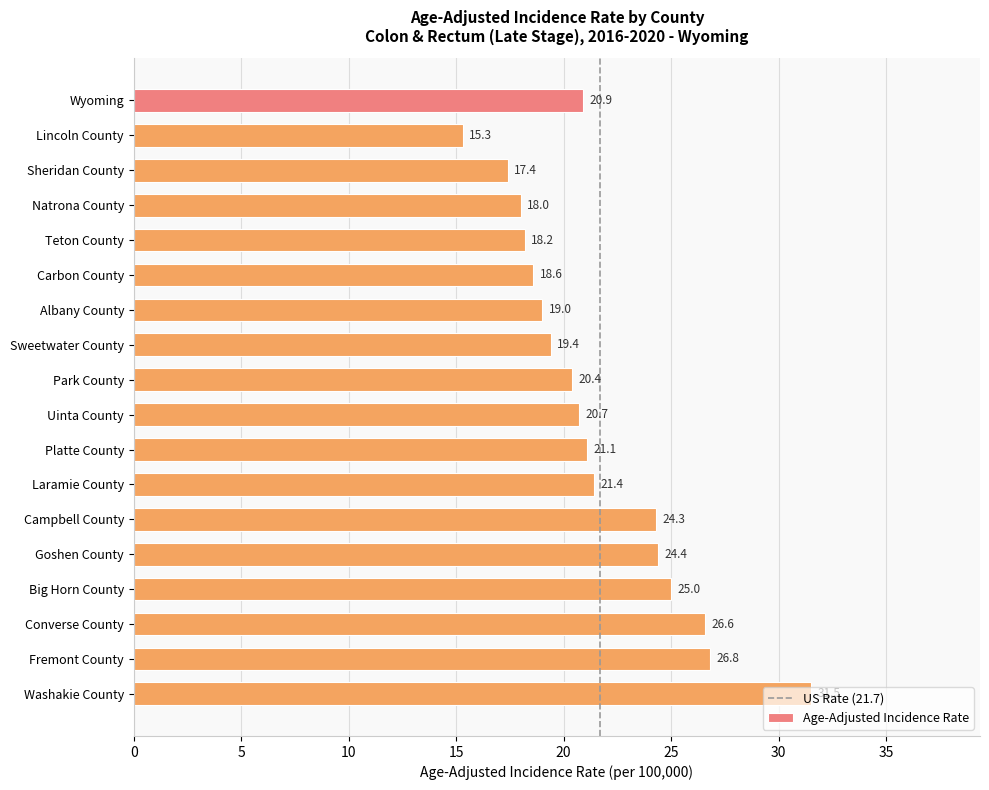

What is the maximum value shown in the chart?

31.5